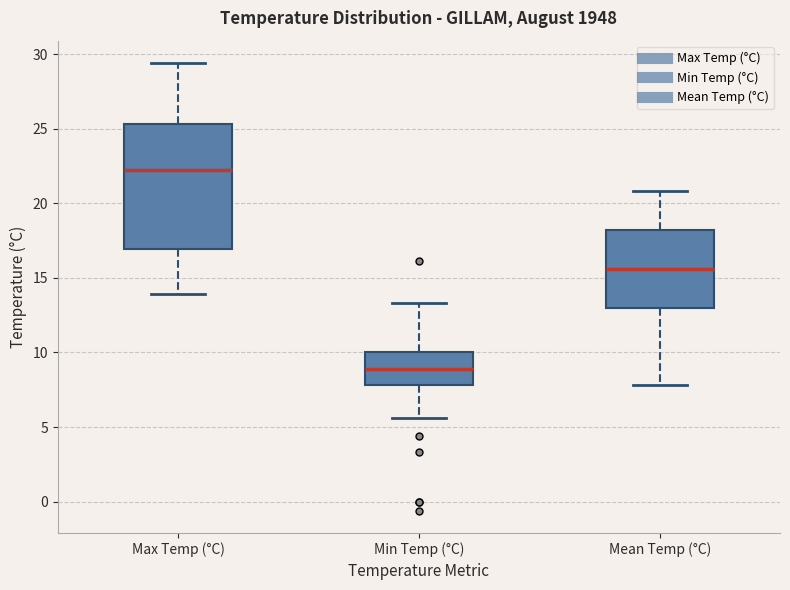

Reading left to right, transcribe this box plot: for each box, give where its median line is, the range the box spans, and where its two whiskers end, as read against the y-axis. The values are not printed on the chart, so give them approximately, as read against the axis.

Max Temp (°C): median 22.0, box 17.0 to 25.5, whiskers 14.0 to 29.5
Min Temp (°C): median 9.0, box 8.0 to 10.0, whiskers 5.5 to 13.5
Mean Temp (°C): median 15.5, box 13.0 to 18.0, whiskers 8.0 to 21.0